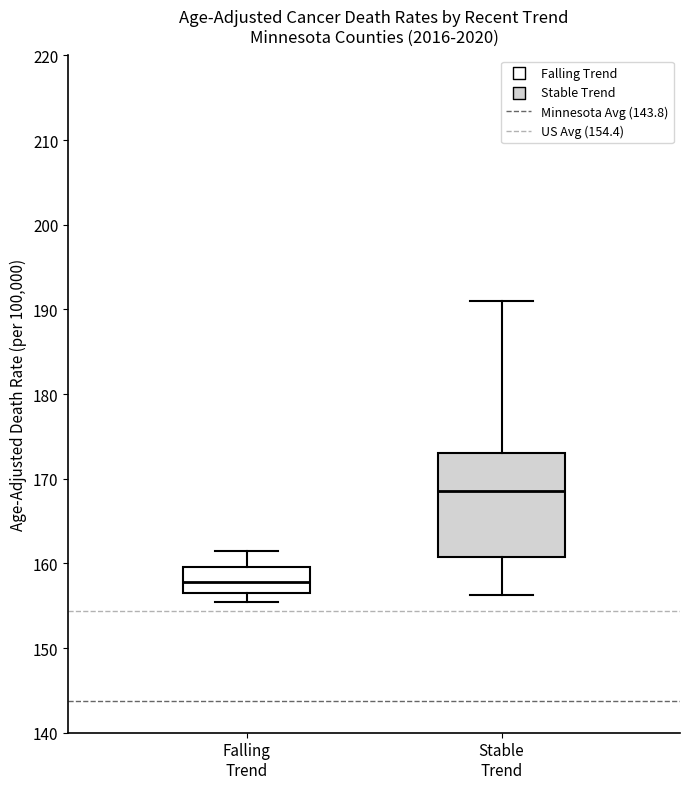

Reading left to right, read every box against the y-axis: the position of its median line, the range the box covers, and the ends of its whiskers. The values are not printed on the chart, so give them approximately, as read against the axis.

Falling Trend: median 158, box 156 to 160, whiskers 155 to 162
Stable Trend: median 169, box 161 to 173, whiskers 156 to 191